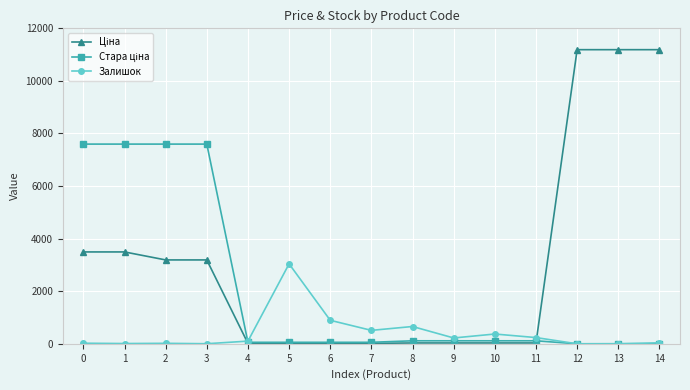

True or false: Залишок has more than 2 points higher than both neighbors.

True